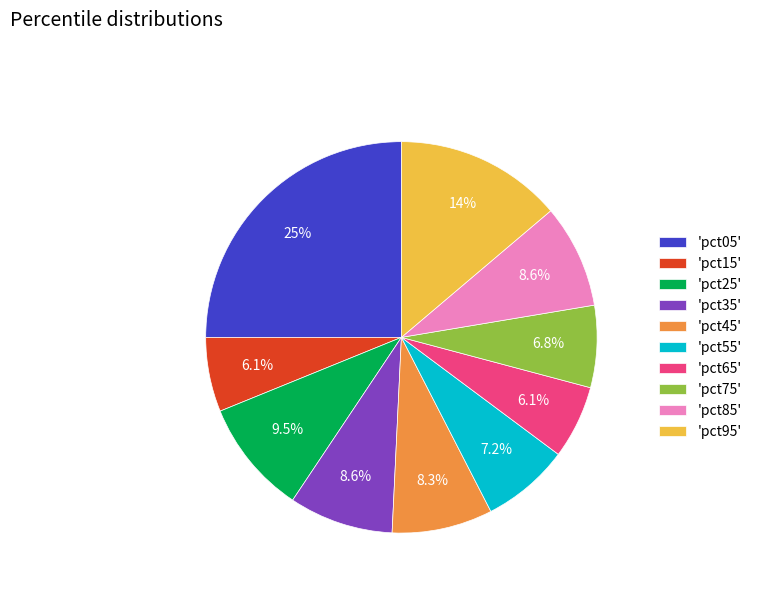

Count the number of slices in the pie.

10